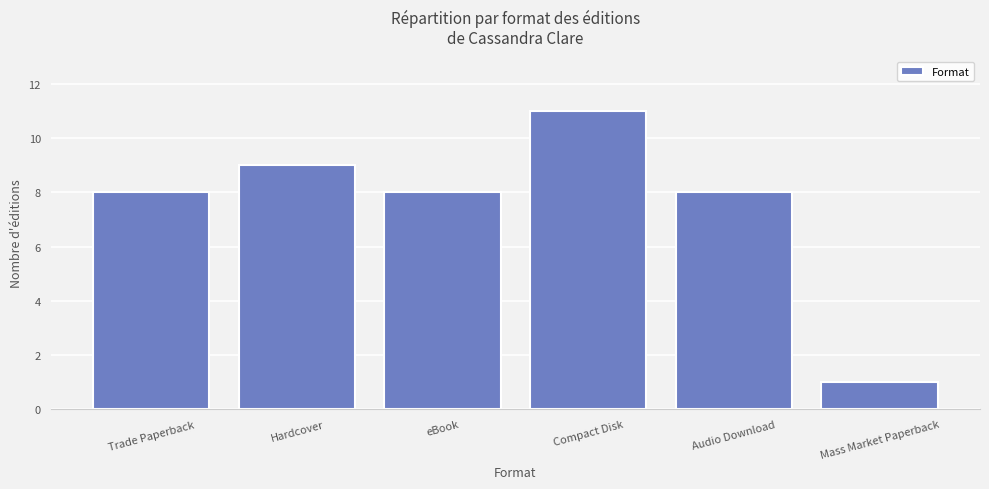

Does the chart contain stacked bars?

No